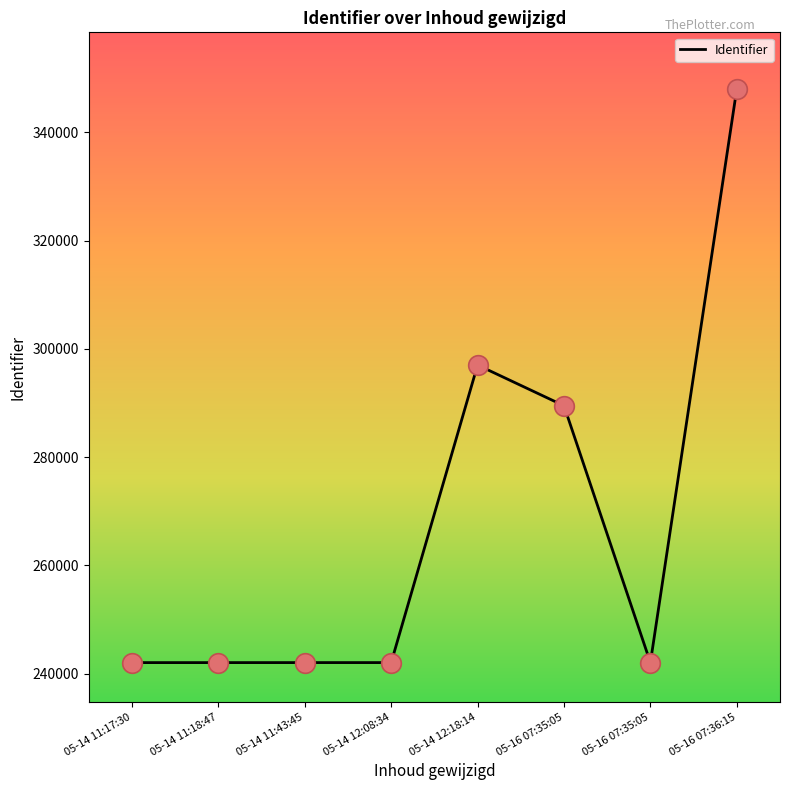

Which has a higher value, 05-16 07:36:15 or 05-14 11:17:30?

05-16 07:36:15